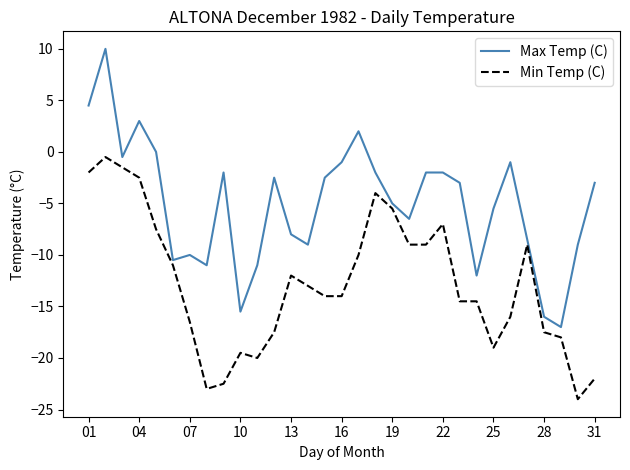

Which series has the widest spread of values?

Max Temp (C)